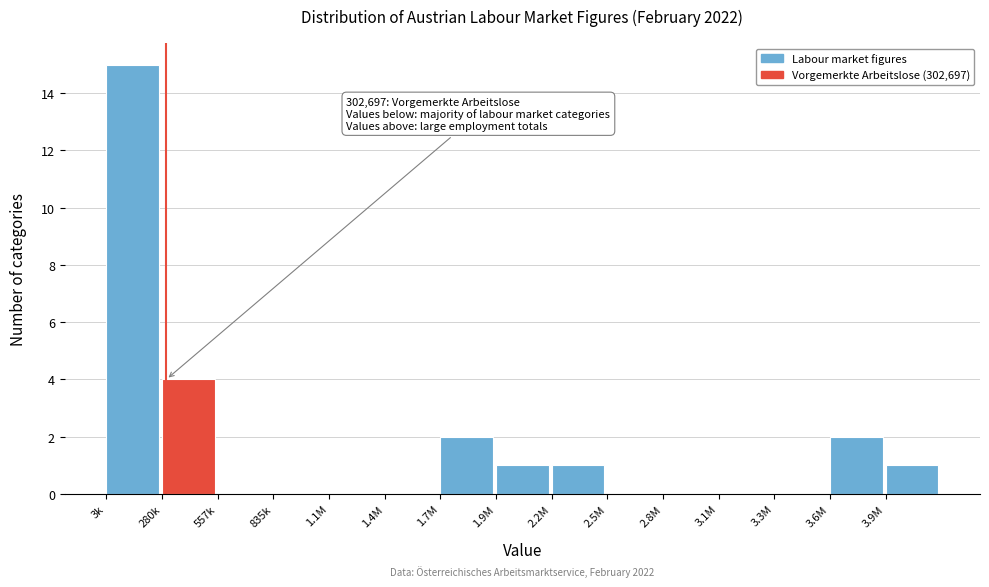

Reading right to left, what are all the values shown in this chart?

3.9M=1	3.6M=2	3.3M=0	3.1M=0	2.8M=0	2.5M=0	2.2M=1	1.9M=1	1.7M=2	1.4M=0	1.1M=0	835k=0	557k=0	280k=4	3k=15